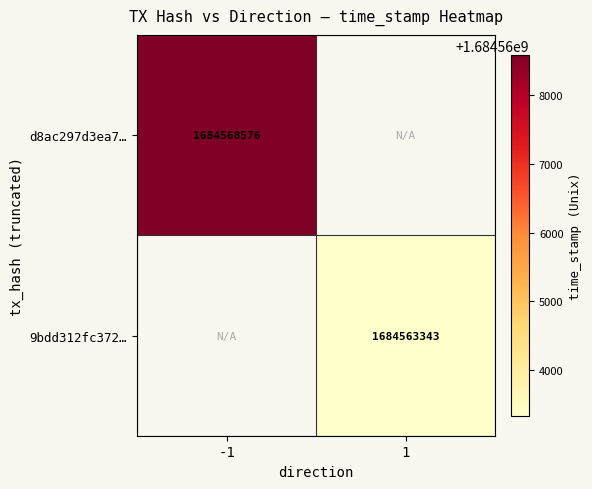

The 9bdd312fc372… series shows 1684563343 at 1. True or false?

True